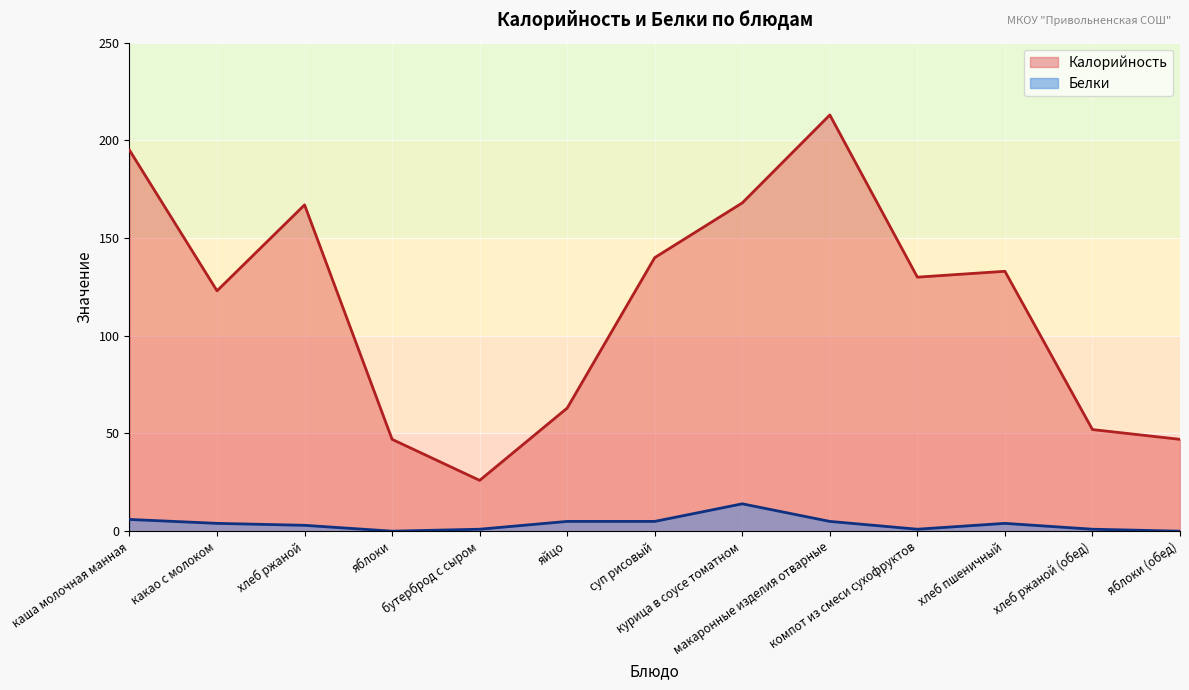

How many data points in Белки are less than 4?

6